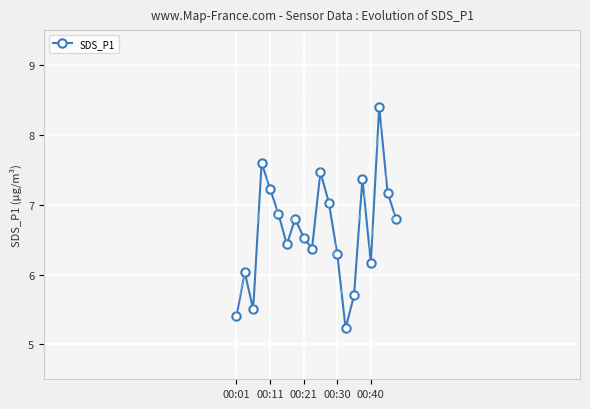

What is the average value?

6.6